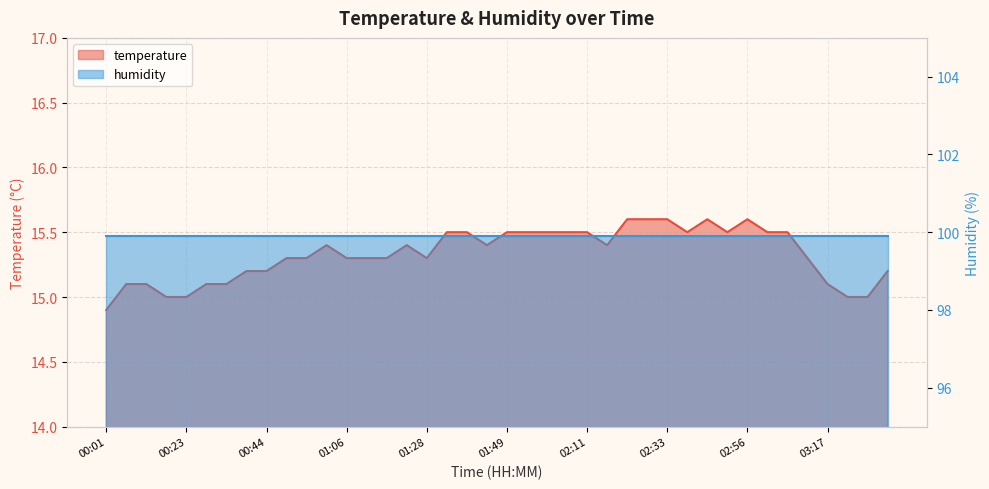

What is the ratio of the value at 02:33 to the value at 01:28?

1.0